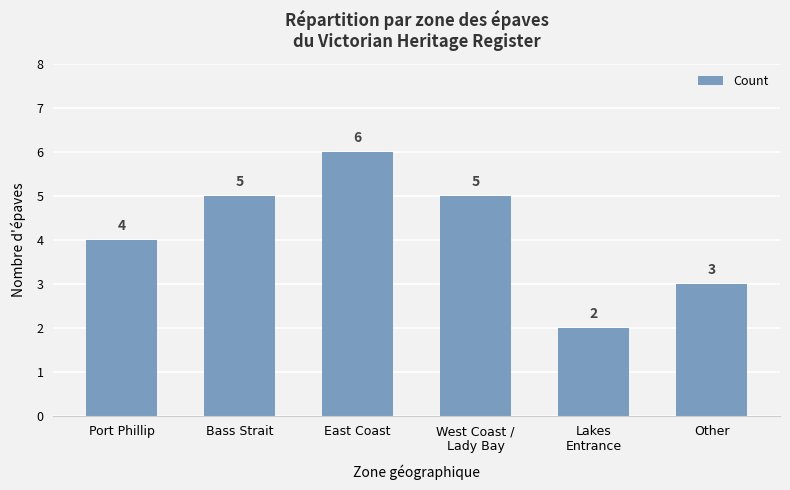

What is the maximum value shown in the chart?

6